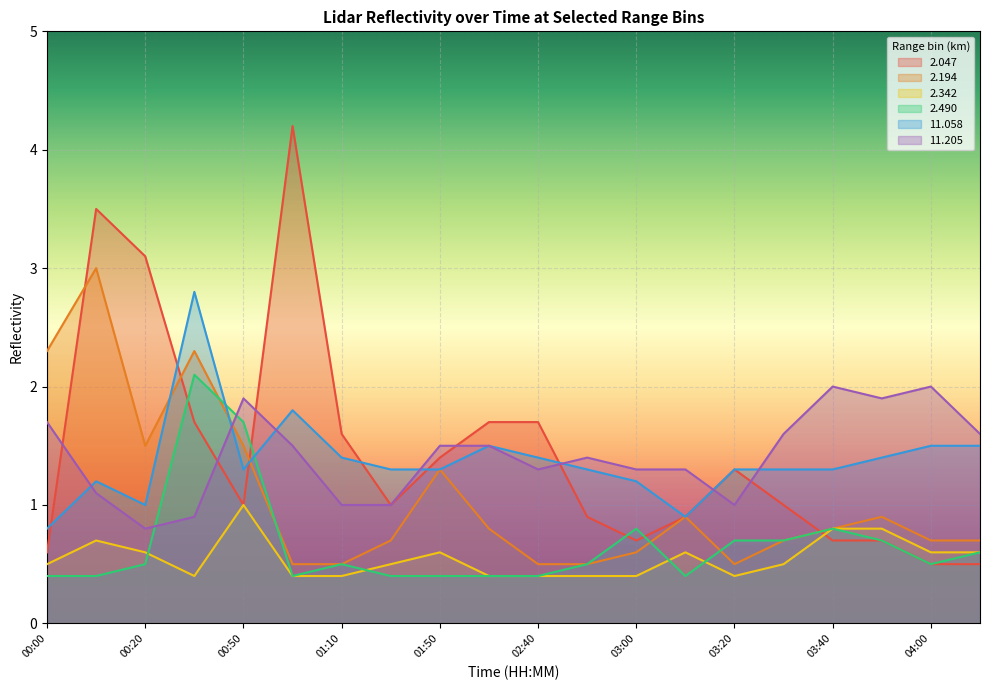

Where do   2.194 and   2.490 first cross each other?

00:30 and 00:50